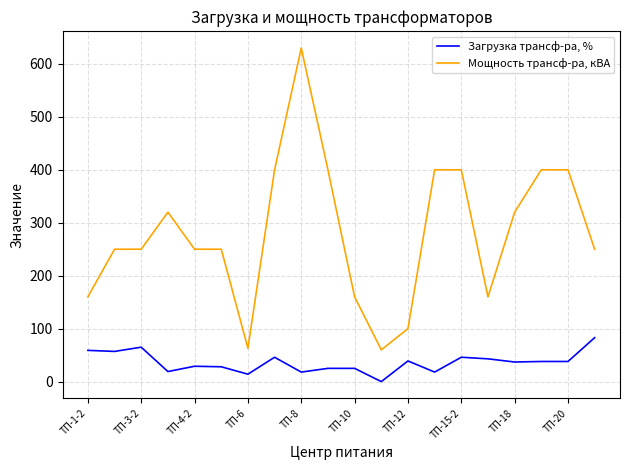

Which series has the largest total across all categories?

Мощность трансф-ра, кВА